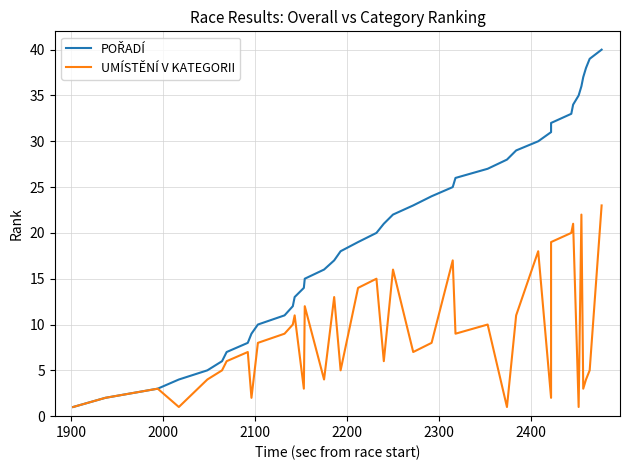

Is the value of POŘADÍ at 31 greater than the value of UMÍSTĚNÍ V KATEGORII at 23?

Yes